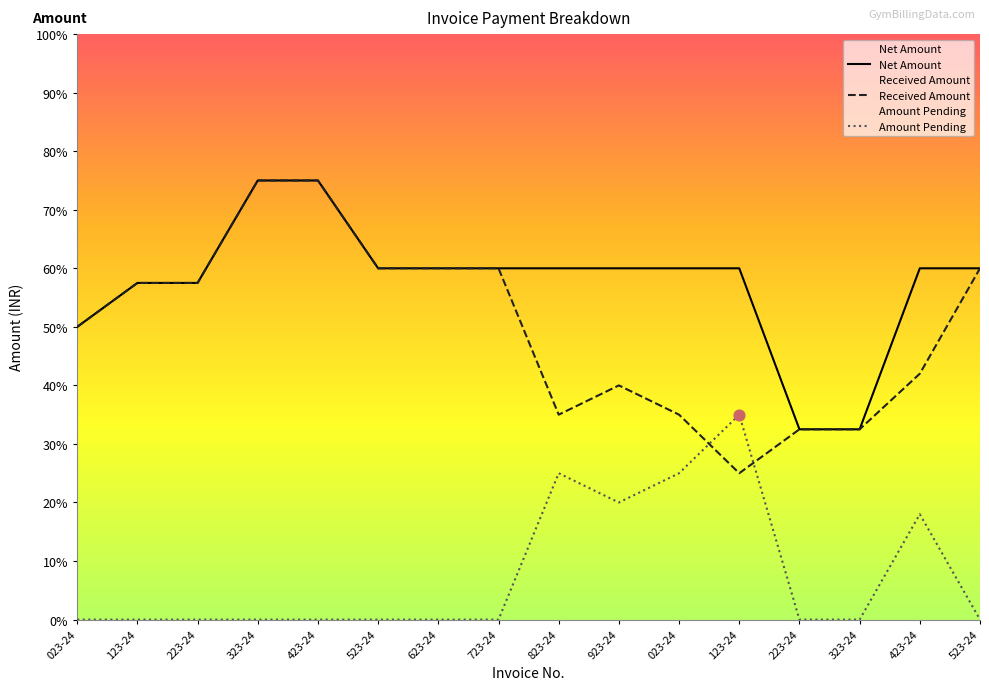

At how many categories does at least one series exceed 4114?

16